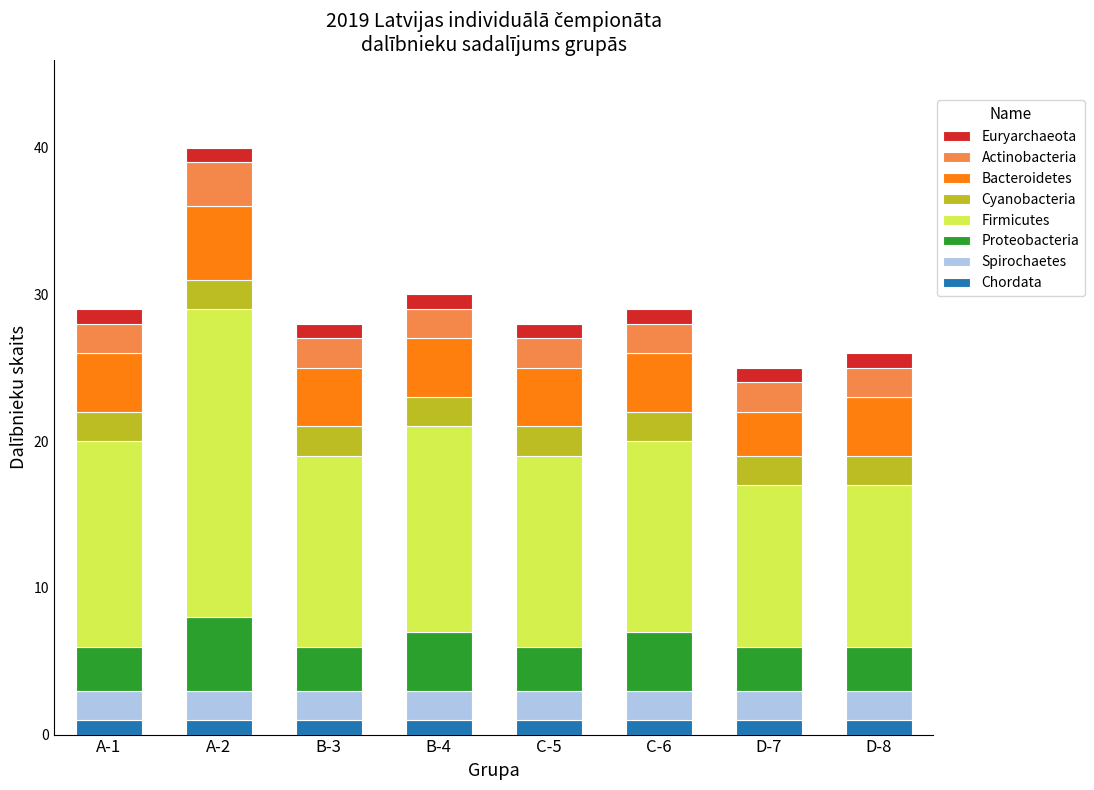

At which category is the sum across all series the highest?

A-2